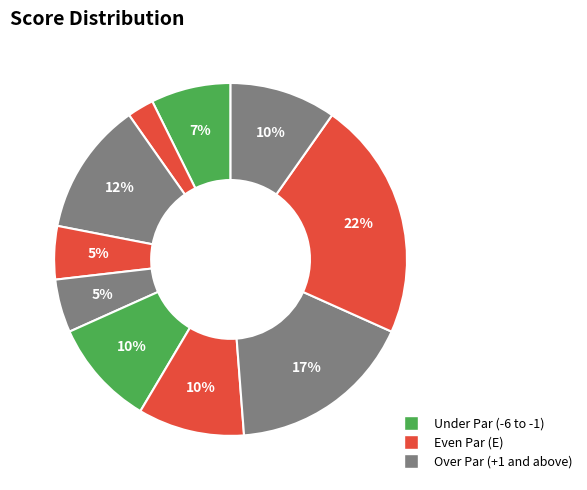

Count the number of slices in the pie.

10